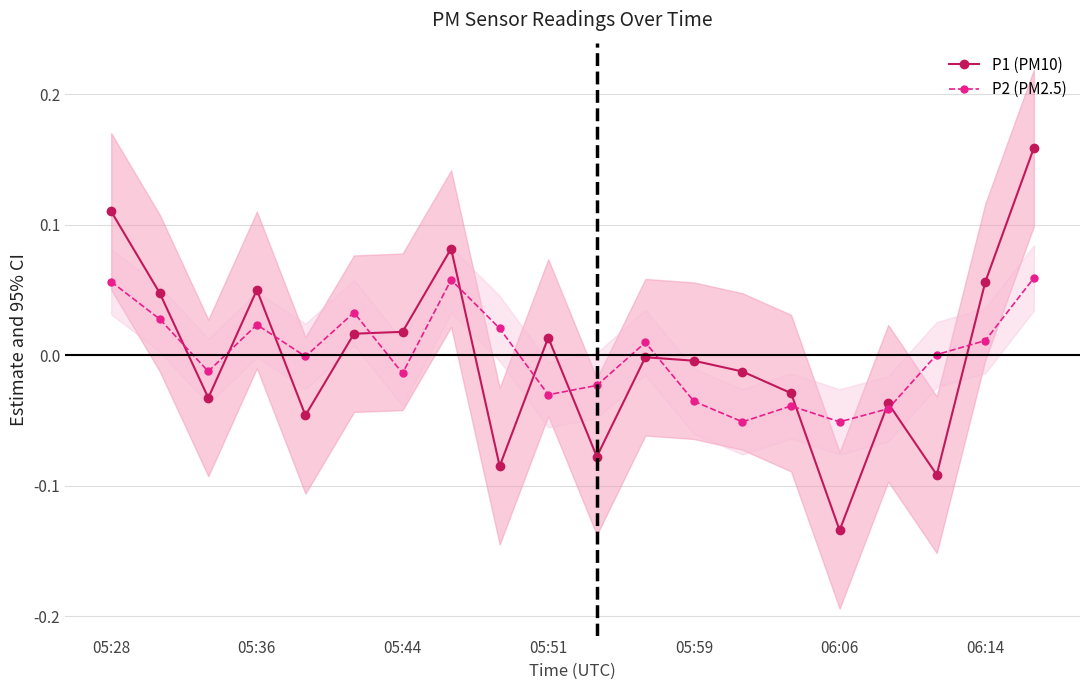

In P2 (PM2.5), how many points are lower than both neighbors (excluding endpoints)?

6